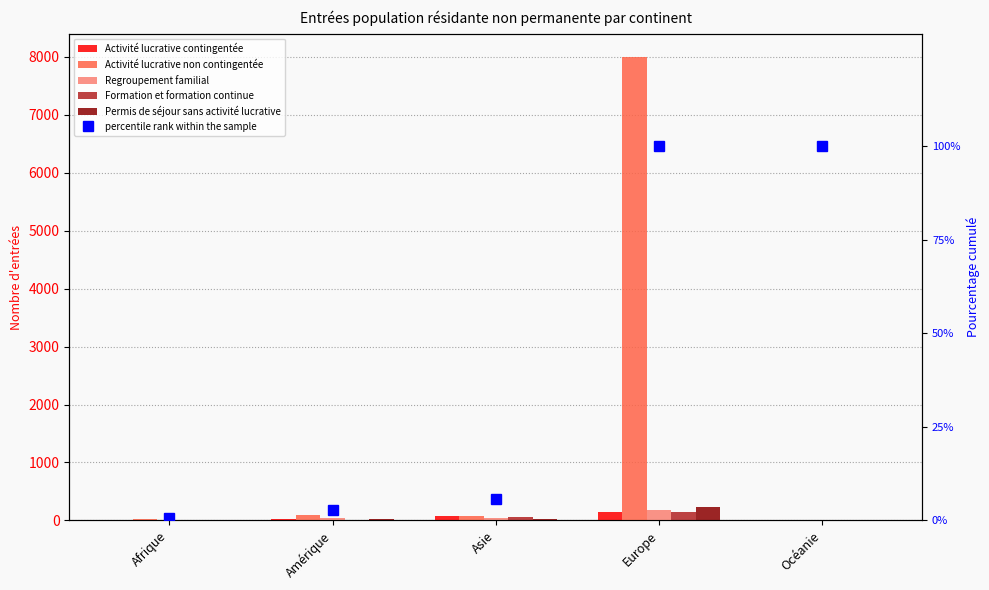

At Afrique, list the series in order from smallest to largest.

percentile rank within the sample, Regroupement familial, Activité lucrative contingentée, Formation et formation continue, Permis de séjour sans activité lucrative, Activité lucrative non contingentée